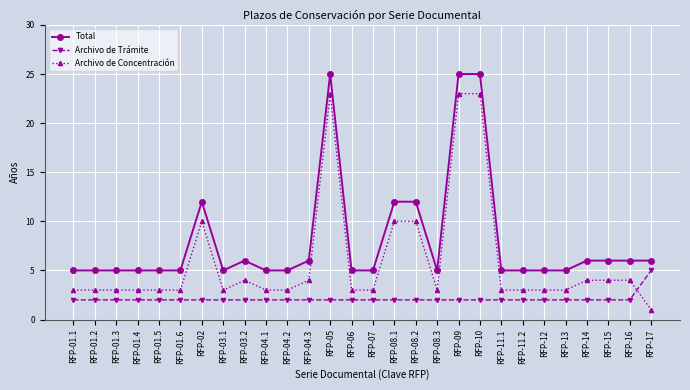

Reading left to right, what are all the values shown in this chart?

Total: RFP-01.1=5	RFP-01.2=5	RFP-01.3=5	RFP-01.4=5	RFP-01.5=5	RFP-01.6=5	RFP-02=12	RFP-03.1=5	RFP-03.2=6	RFP-04.1=5	RFP-04.2=5	RFP-04.3=6	RFP-05=25	RFP-06=5	RFP-07=5	RFP-08.1=12	RFP-08.2=12	RFP-08.3=5	RFP-09=25	RFP-10=25	RFP-11.1=5	RFP-11.2=5	RFP-12=5	RFP-13=5	RFP-14=6	RFP-15=6	RFP-16=6	RFP-17=6
Archivo de Trámite: RFP-01.1=2	RFP-01.2=2	RFP-01.3=2	RFP-01.4=2	RFP-01.5=2	RFP-01.6=2	RFP-02=2	RFP-03.1=2	RFP-03.2=2	RFP-04.1=2	RFP-04.2=2	RFP-04.3=2	RFP-05=2	RFP-06=2	RFP-07=2	RFP-08.1=2	RFP-08.2=2	RFP-08.3=2	RFP-09=2	RFP-10=2	RFP-11.1=2	RFP-11.2=2	RFP-12=2	RFP-13=2	RFP-14=2	RFP-15=2	RFP-16=2	RFP-17=5
Archivo de Concentración: RFP-01.1=3	RFP-01.2=3	RFP-01.3=3	RFP-01.4=3	RFP-01.5=3	RFP-01.6=3	RFP-02=10	RFP-03.1=3	RFP-03.2=4	RFP-04.1=3	RFP-04.2=3	RFP-04.3=4	RFP-05=23	RFP-06=3	RFP-07=3	RFP-08.1=10	RFP-08.2=10	RFP-08.3=3	RFP-09=23	RFP-10=23	RFP-11.1=3	RFP-11.2=3	RFP-12=3	RFP-13=3	RFP-14=4	RFP-15=4	RFP-16=4	RFP-17=1